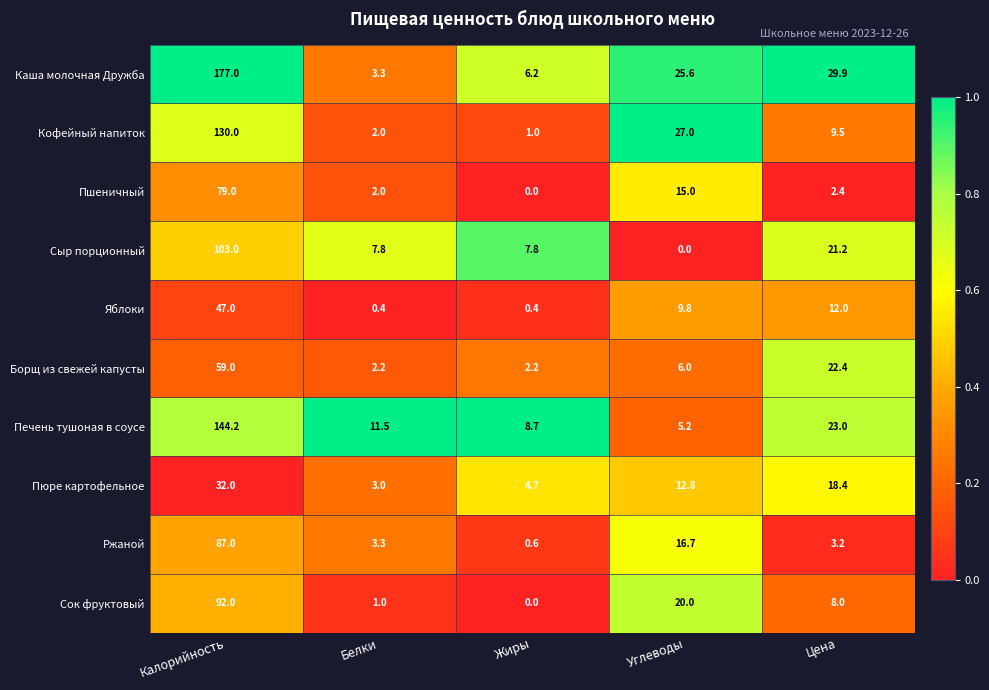

Which category has the highest value across all series?

Калорийность